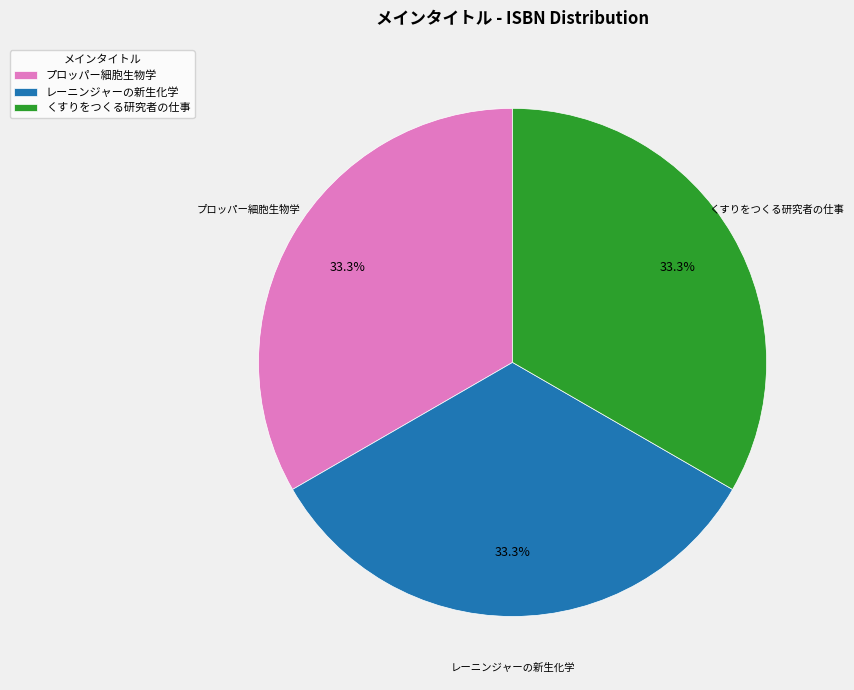

The プロッパー細胞生物学 slice represents 33% of the pie. True or false?

True